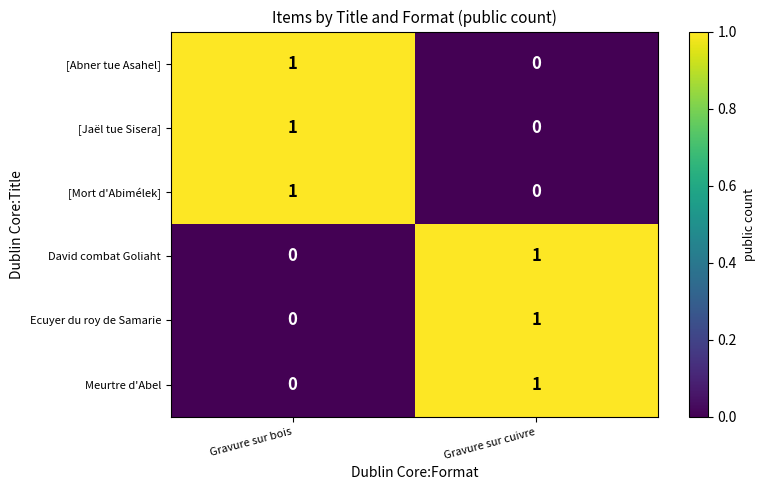

At which label is [Abner tue Asahel] closest to 0?

Gravure sur cuivre